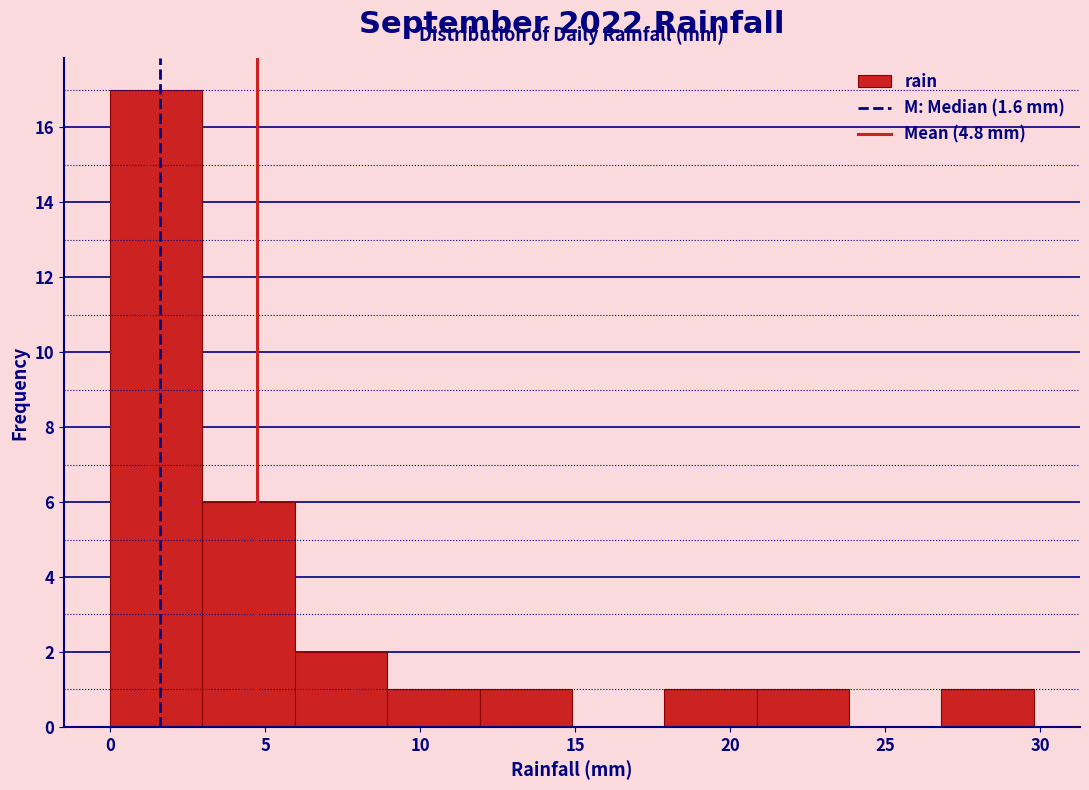

Reading left to right, transcribe this chart: for each bar, give the range it covers on the x-axis and its height. Neither the bar edges nor the heights are printed on the chart, so give them approximately, as read against the axes.

0 to 3: 17
3 to 6: 6
6 to 9: 2
9 to 12: 1
12 to 15: 1
15 to 18: 0
18 to 21: 1
21 to 24: 1
24 to 27: 0
27 to 30: 1